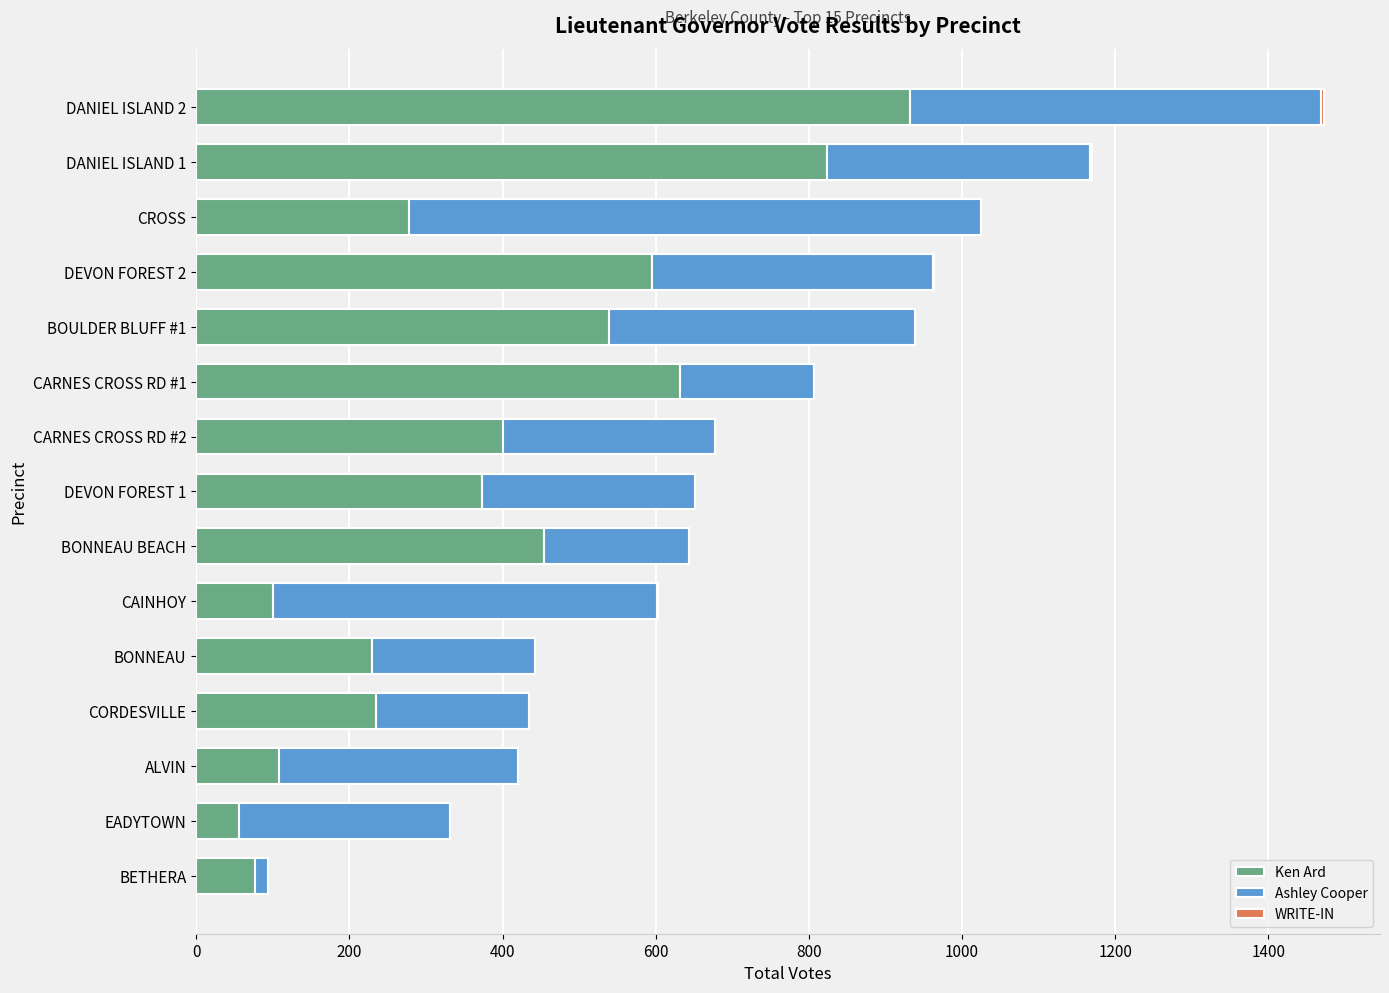

What is the sum of all Ken Ard values?

5834